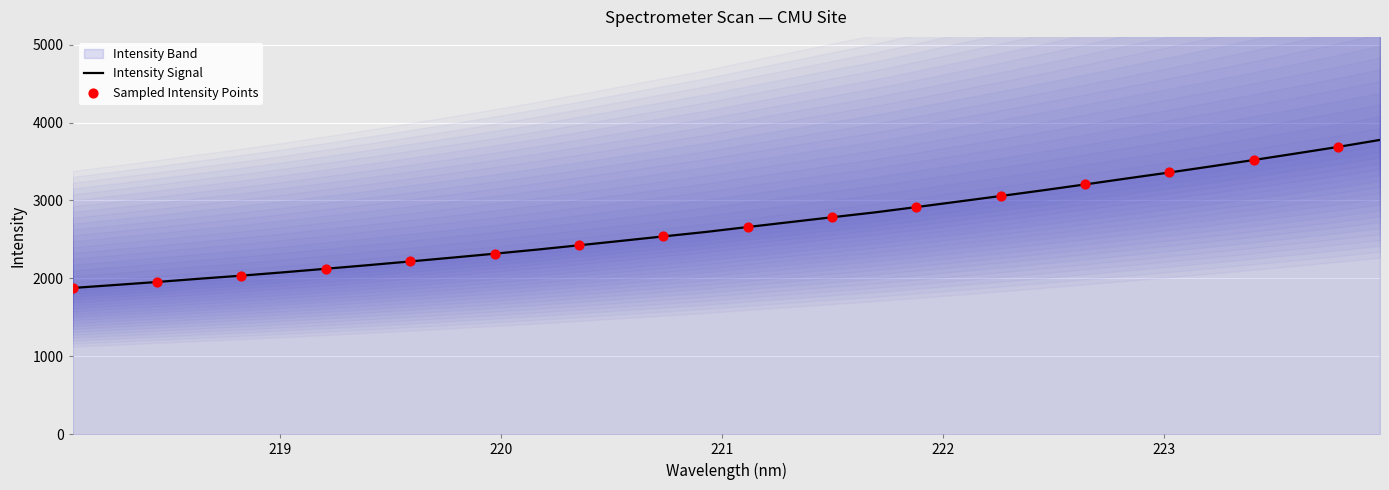

What is the lowest value of the Intensity Signal series?

1876.7